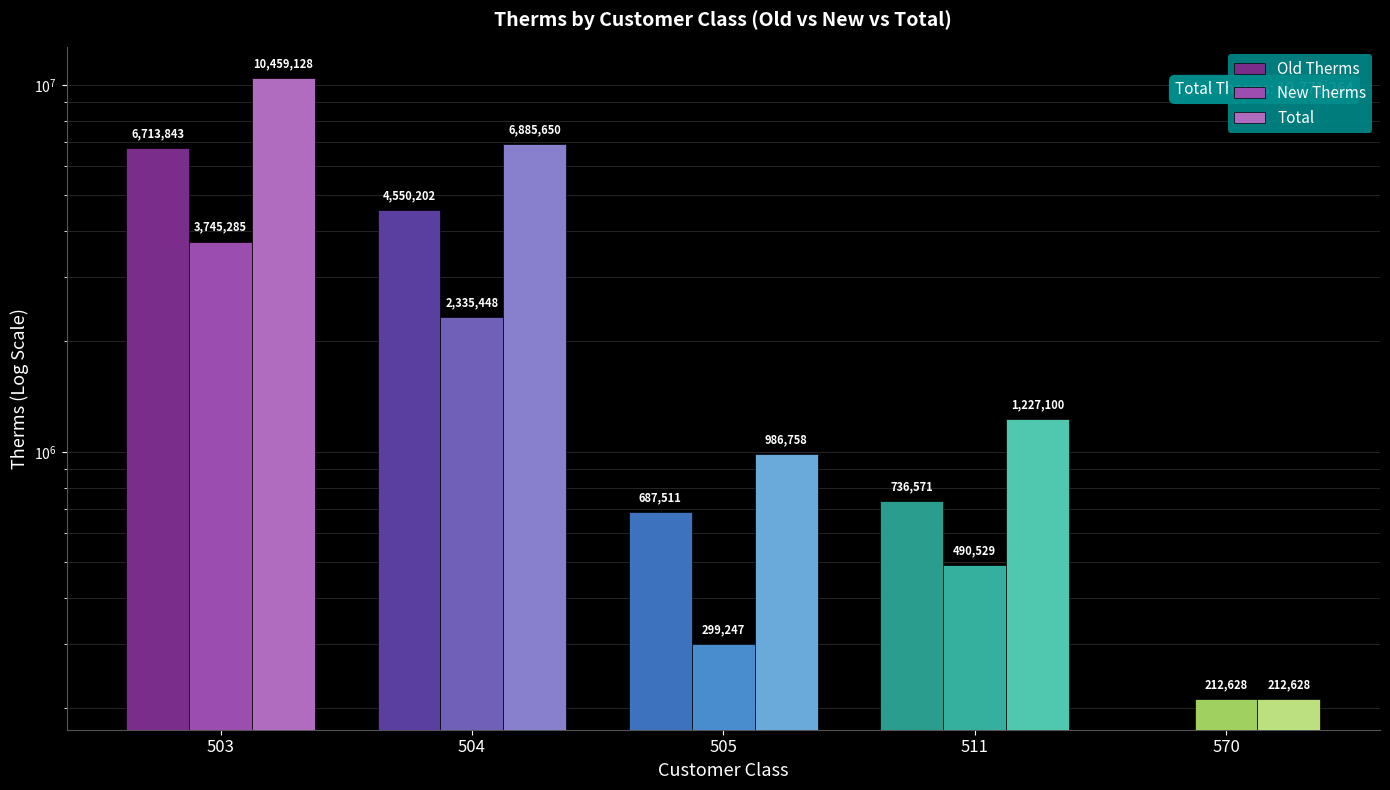

What value does the Total series have at 570, to the nearest 100?

212600